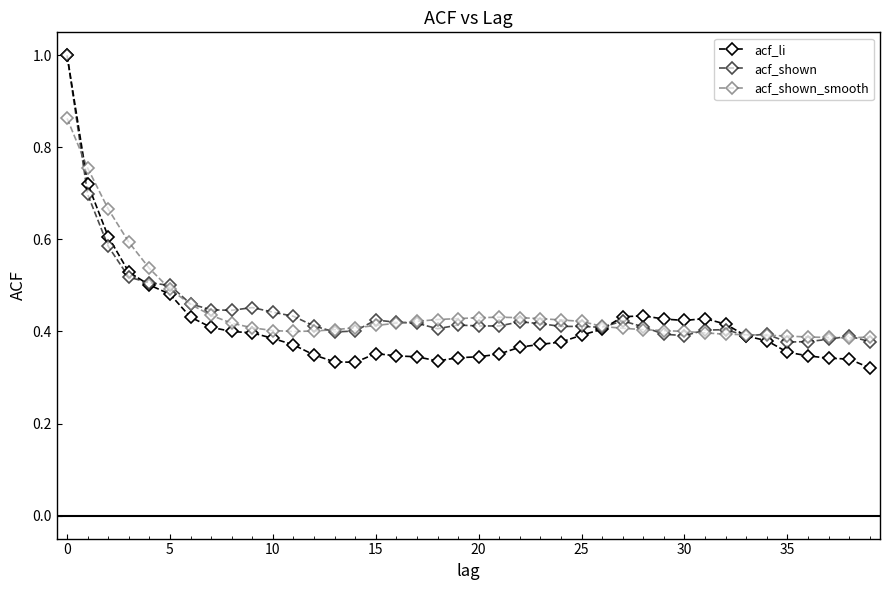

What is the greatest value displayed?

1.0